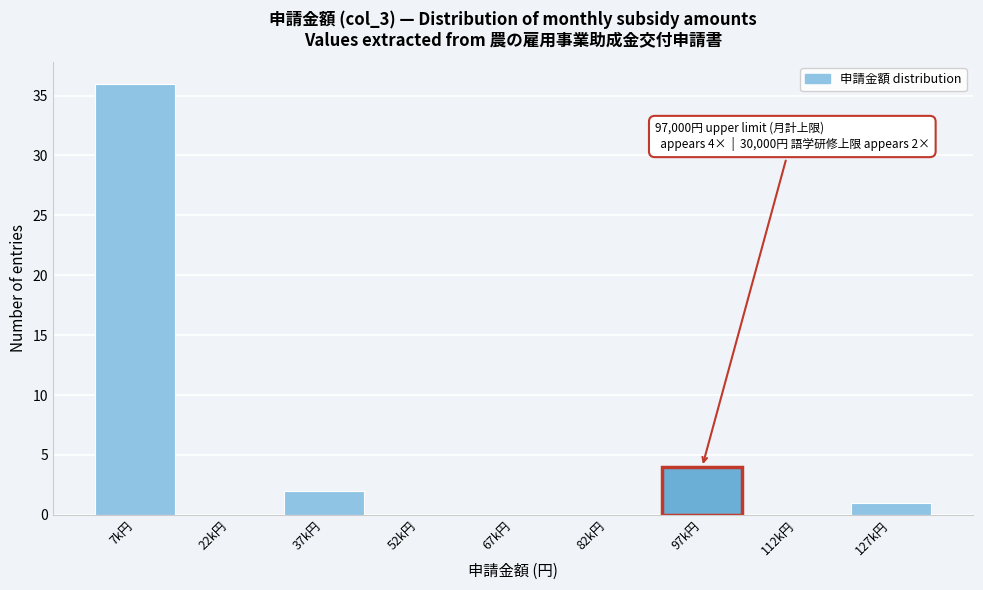

Reading left to right, extract all data points from this chart.

7k円=36	22k円=0	37k円=2	52k円=0	67k円=0	82k円=0	97k円=4	112k円=0	127k円=1